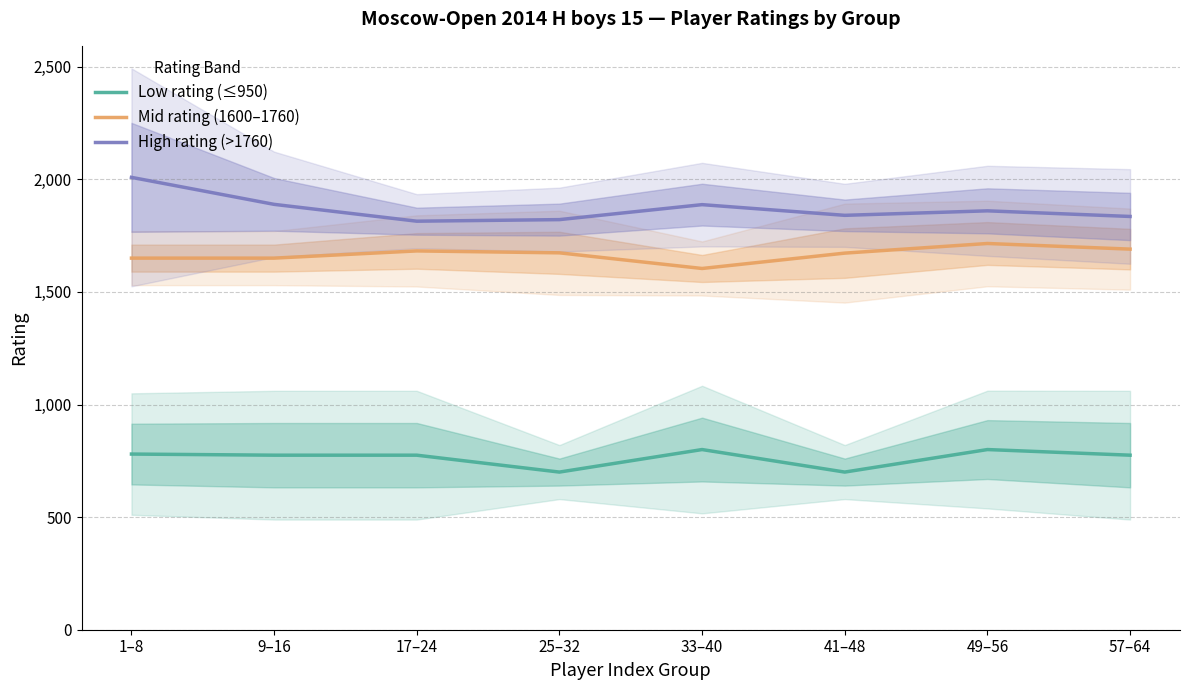

How many interior local valleys does the High rating (>1760) series have?

2